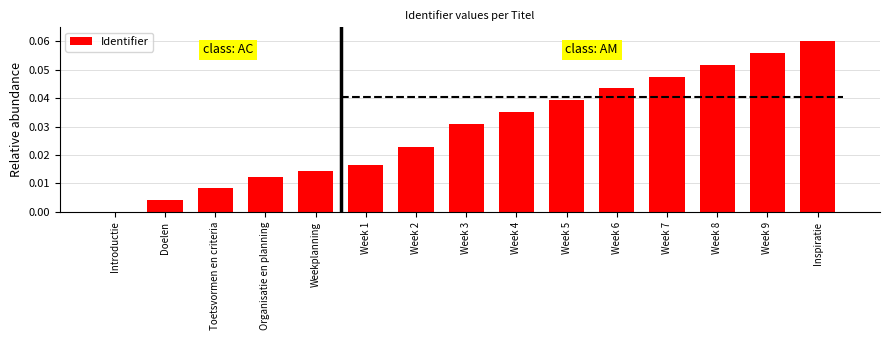

Reading right to left, extract all data points from this chart.

Inspiratie=0.1	Week 9=0.1	Week 8=0.1	Week 7=0.0	Week 6=0.0	Week 5=0.0	Week 4=0.0	Week 3=0.0	Week 2=0.0	Week 1=0.0	Weekplanning=0.0	Organisatie en planning=0.0	Toetsvormen en criteria=0.0	Doelen=0.0	Introductie=0.0